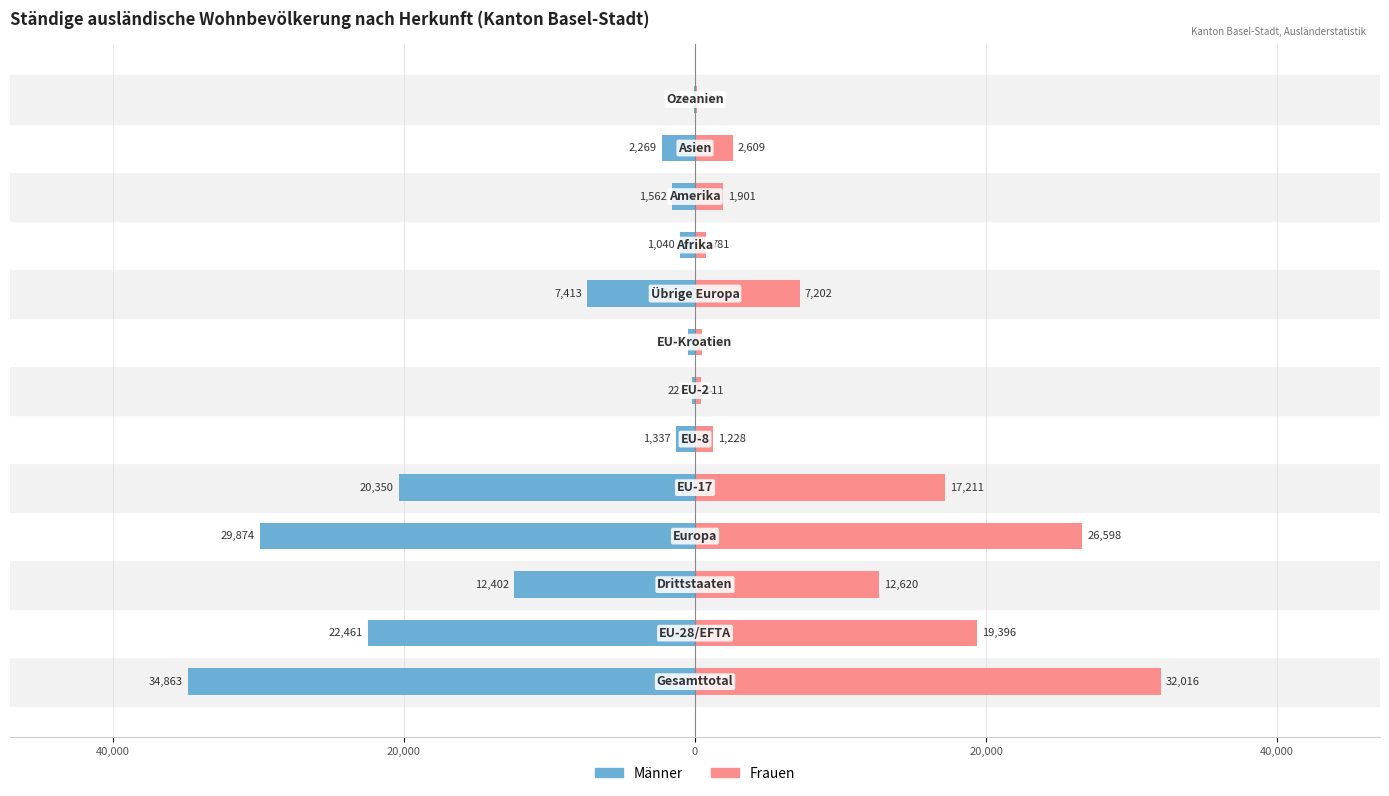

How many data points in Frauen are less than 2609?

6